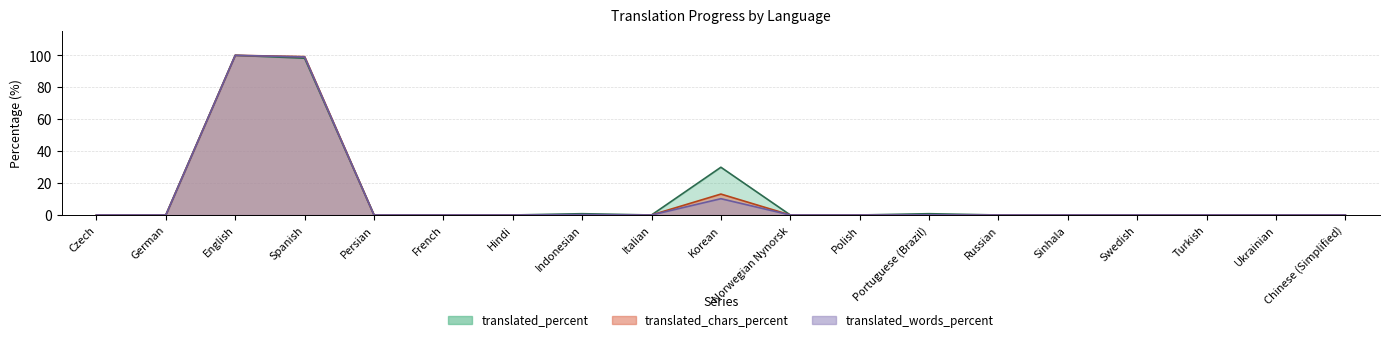

What position from the left is Czech?

1